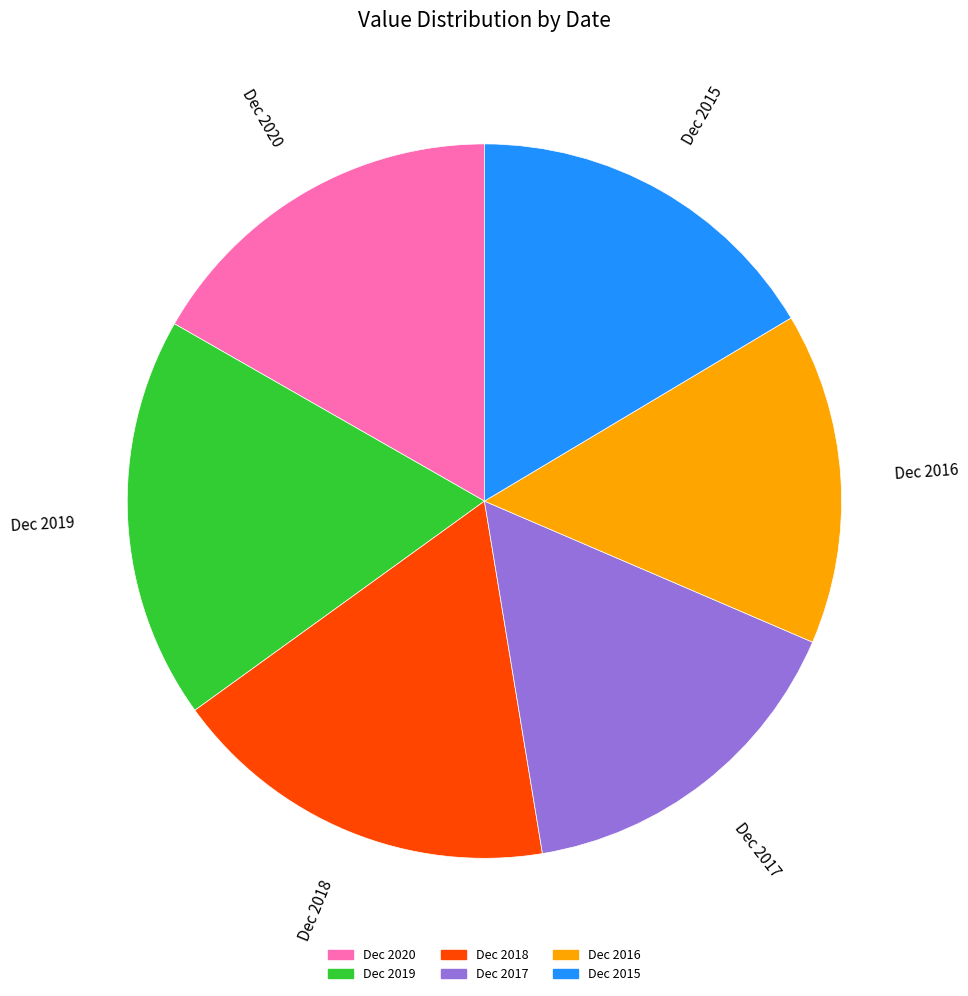

Is Dec 2015 the majority of the pie?

No